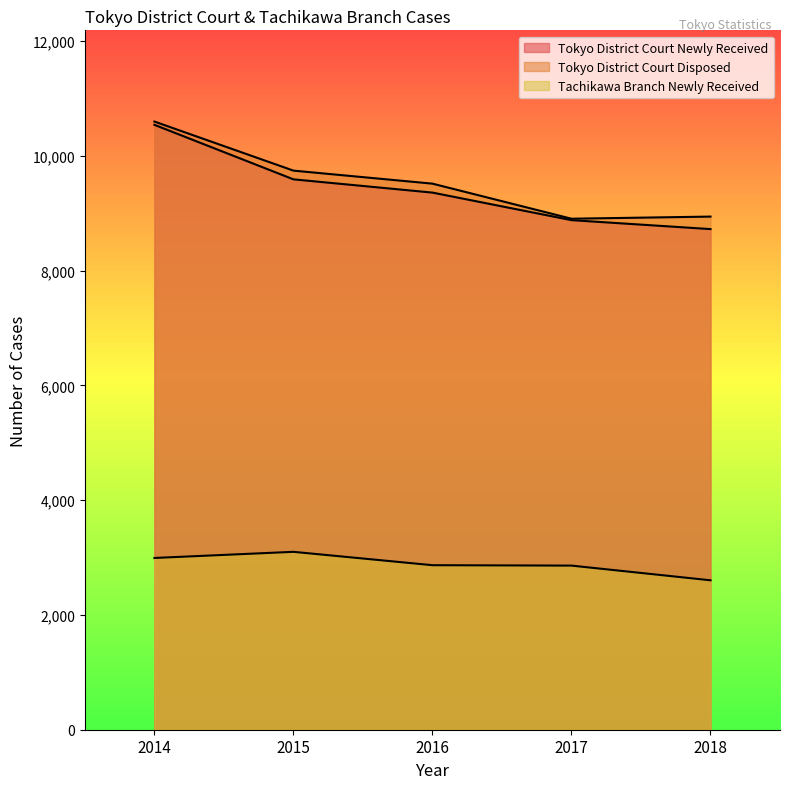

What is the sum of all Tachikawa Branch Newly Received values?

14424